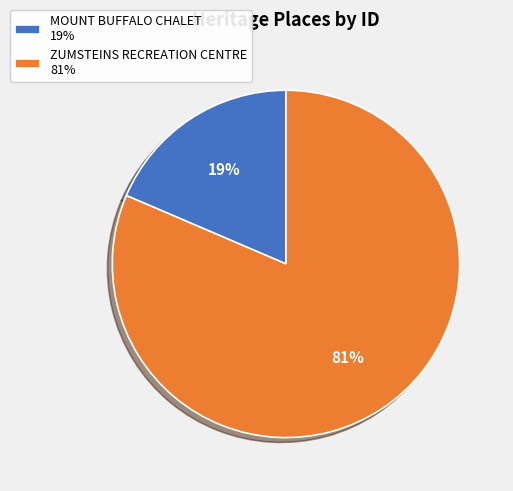

Rank the categories by value from lowest to highest.

MOUNT BUFFALO CHALET, ZUMSTEINS RECREATION CENTRE